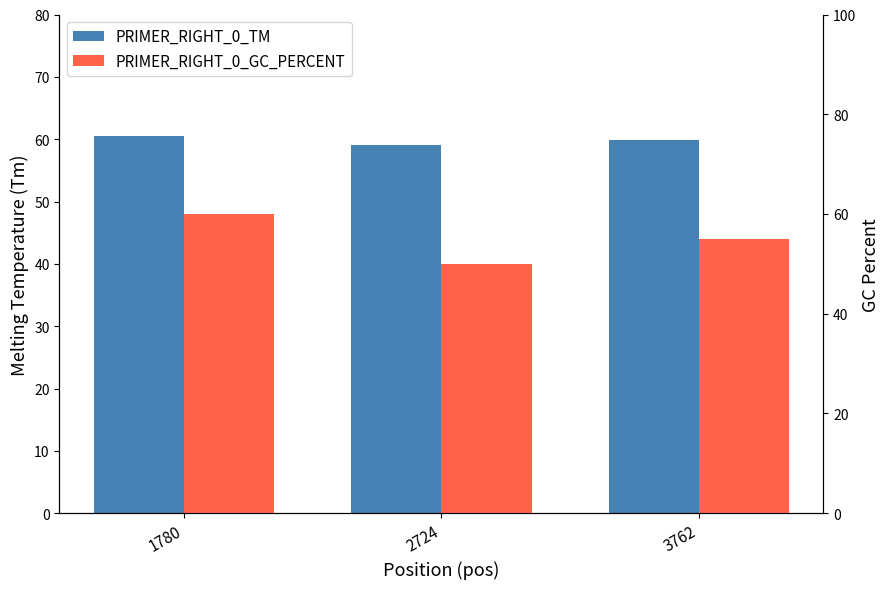

Where does the PRIMER_RIGHT_0_GC_PERCENT series first go above 55?

1780